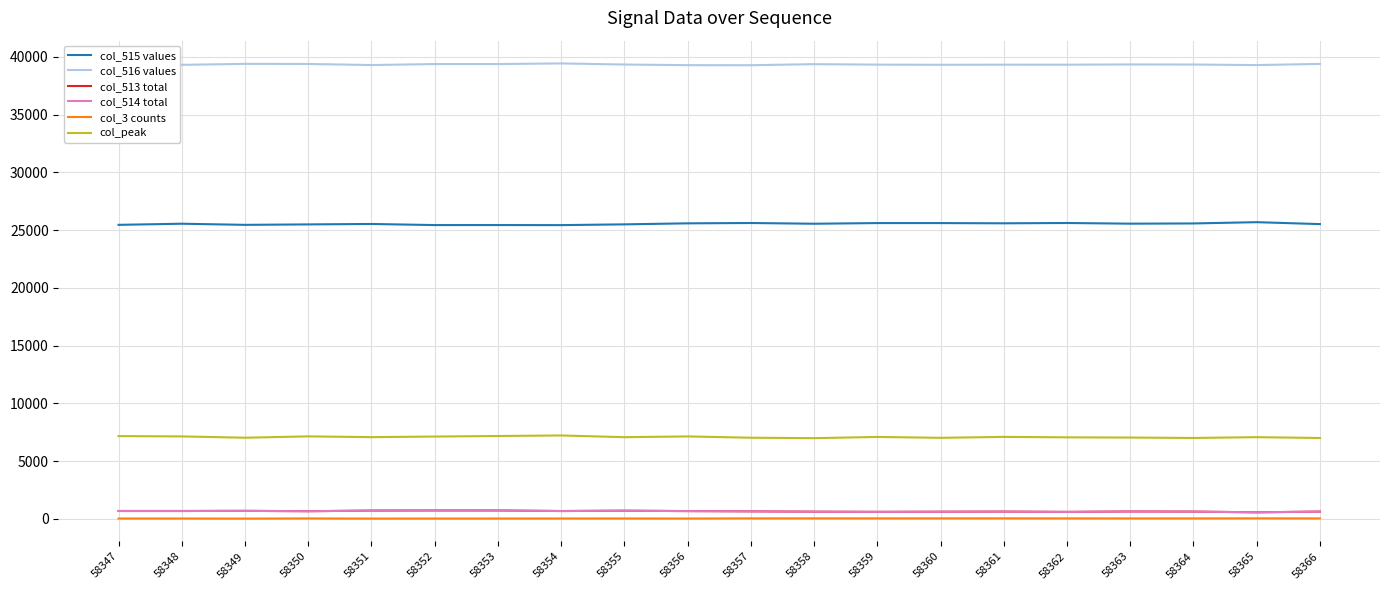

Is it true that col_peak equals 6994 at 58366?

True